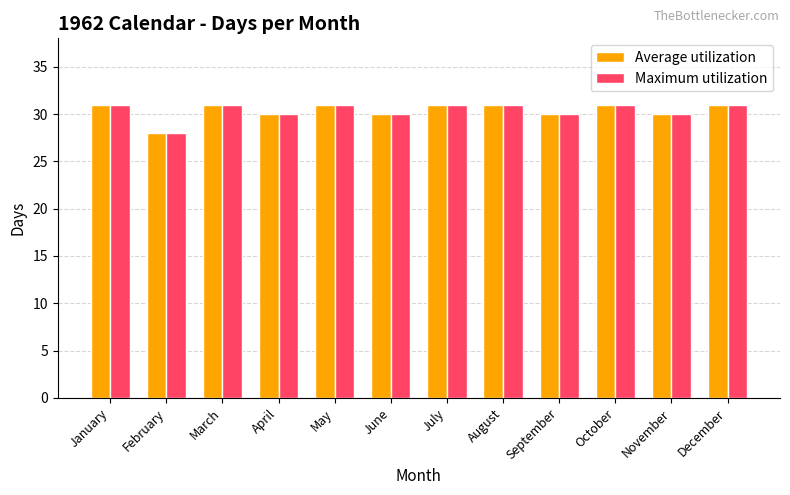

What is the lowest value of the Maximum utilization series?

28